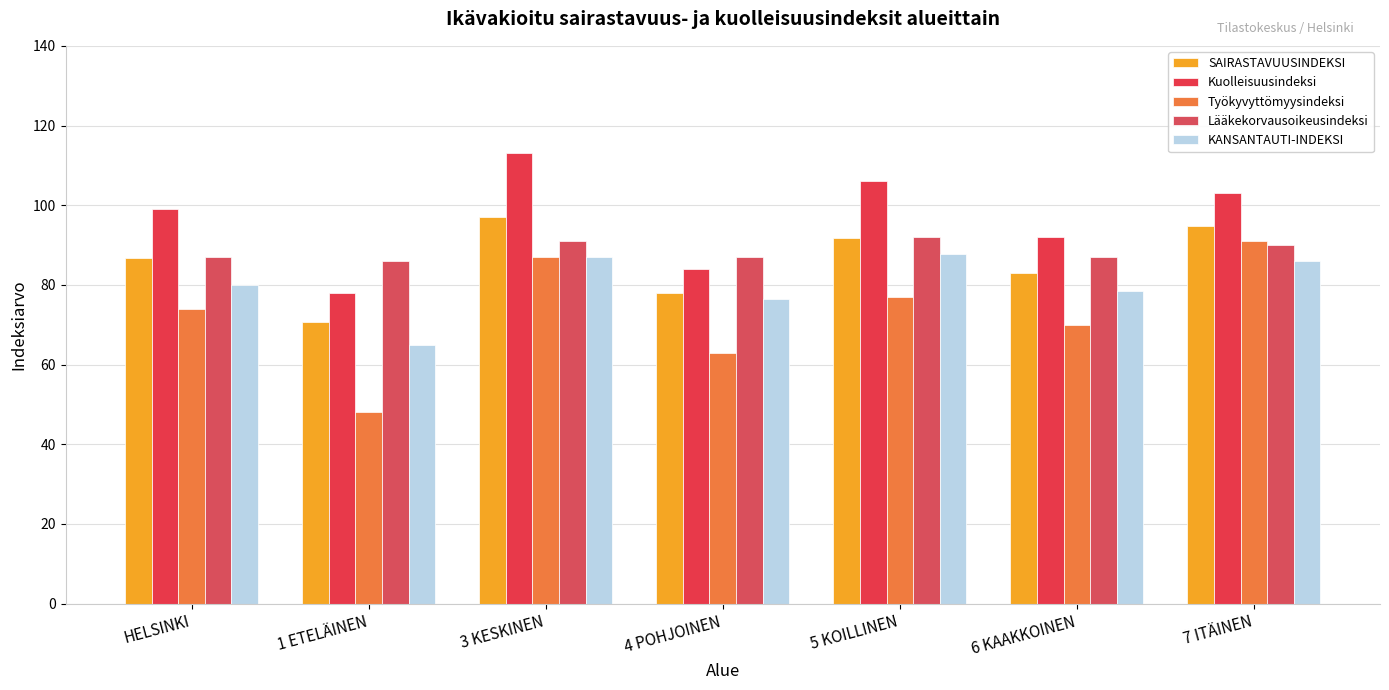

What is the sum of all Työkyvyttömyysindeksi values?

510.0